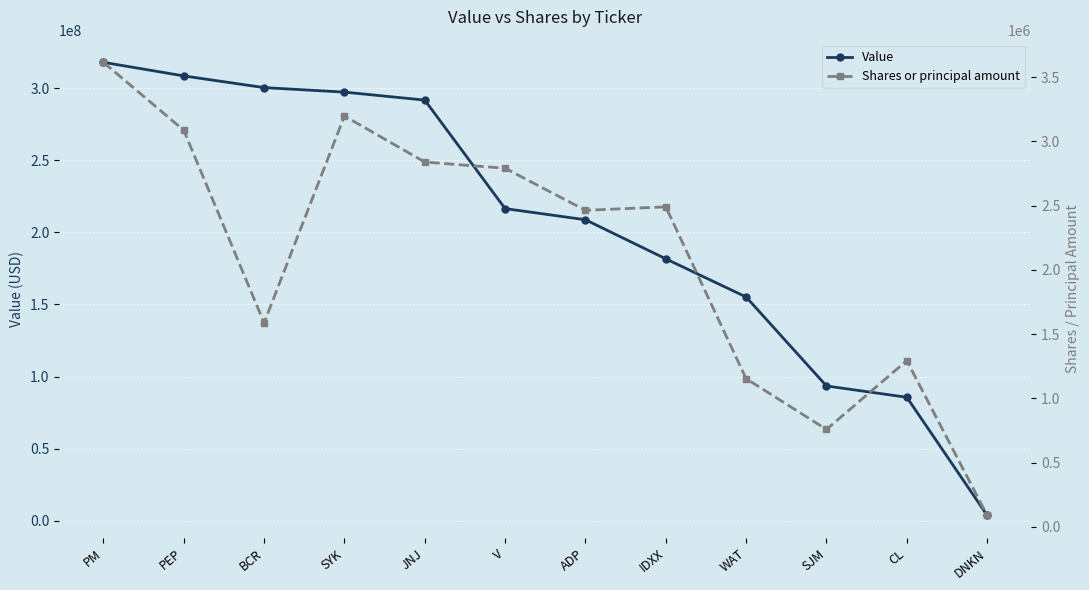

The Value series shows 93508000 at SJM. True or false?

True